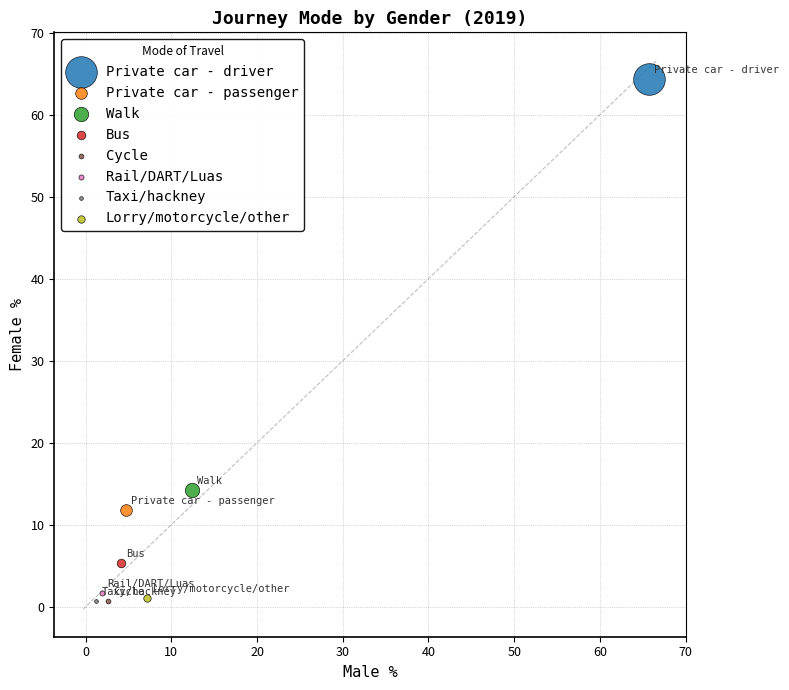

Which series reaches the maximum Y coordinate?

Private car - driver